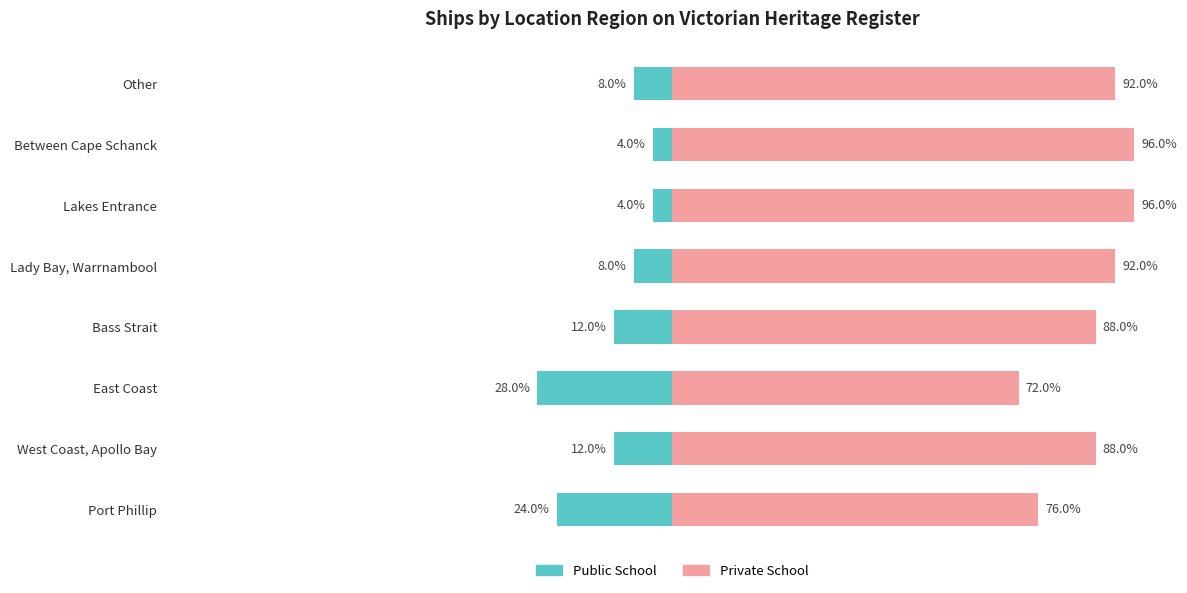

Which series has the largest total across all categories?

Private School